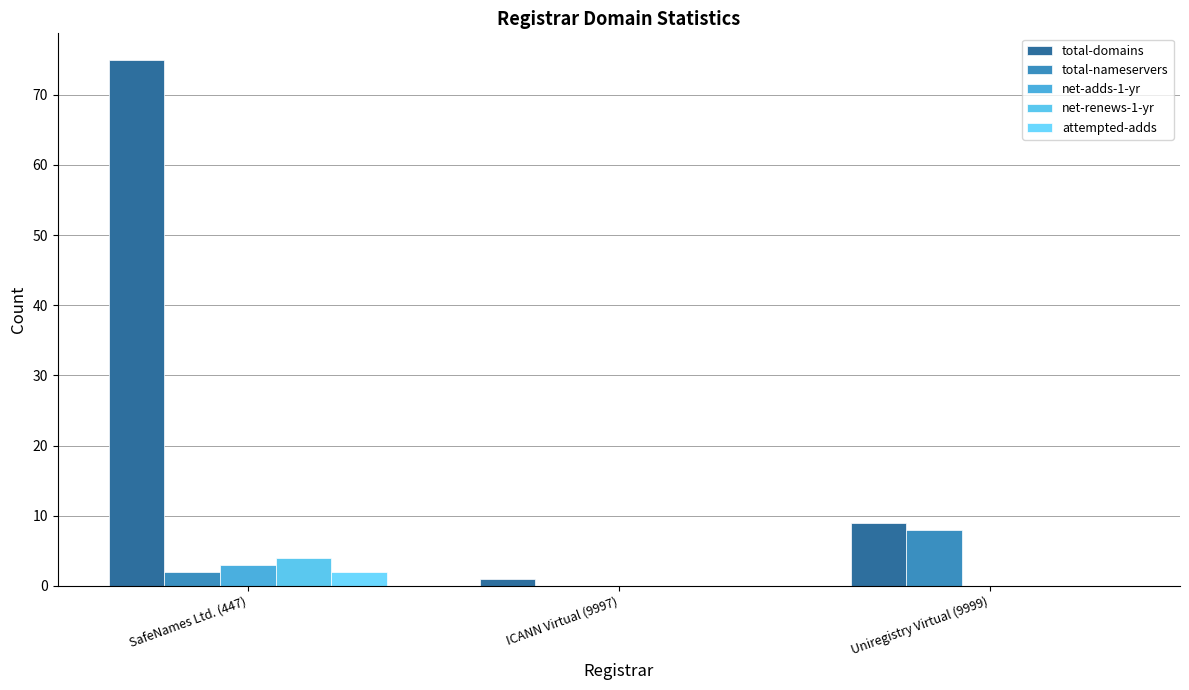

At Uniregistry Virtual (9999), list the series in order from smallest to largest.

net-adds-1-yr, net-renews-1-yr, attempted-adds, total-nameservers, total-domains